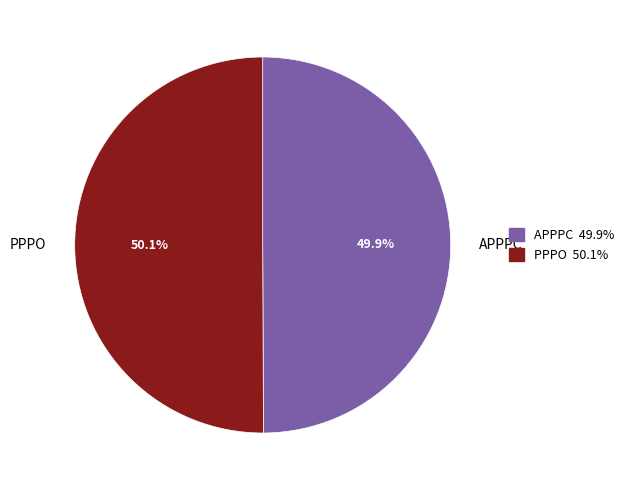

Combined, what portion of the pie is APPPC and PPPO?

100.0%